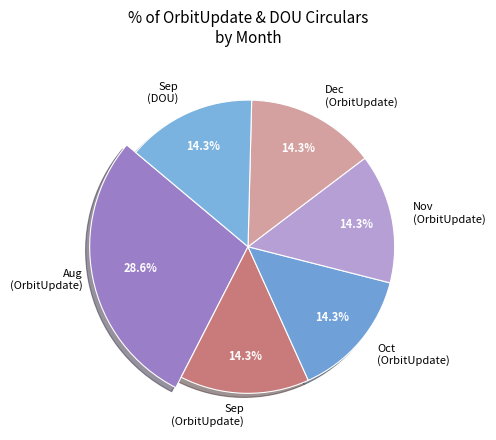

Which category has the smallest portion of the pie?

Sep